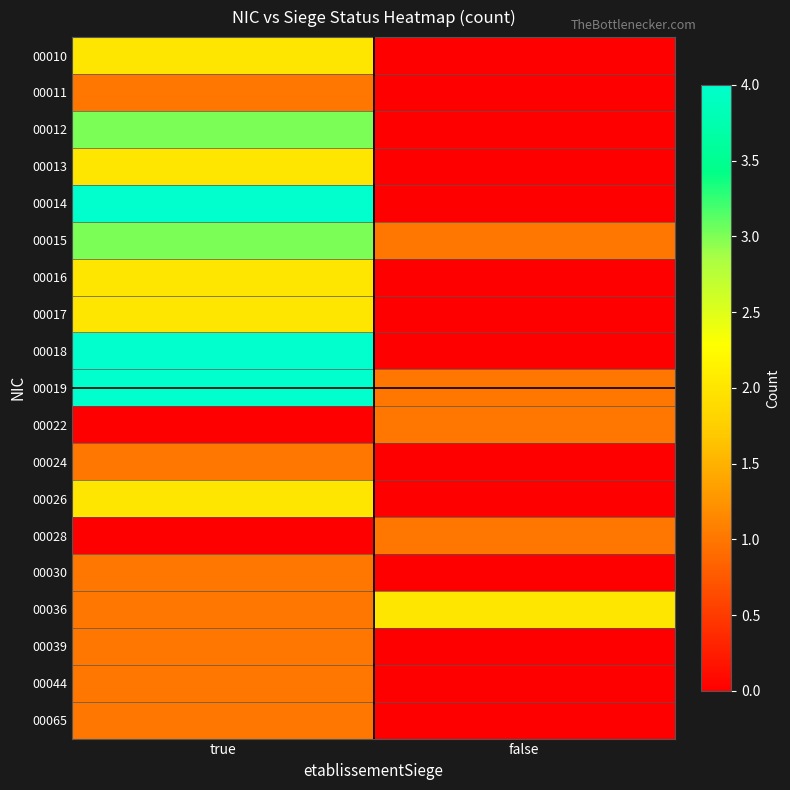

Count the number of data series in this chart.

19